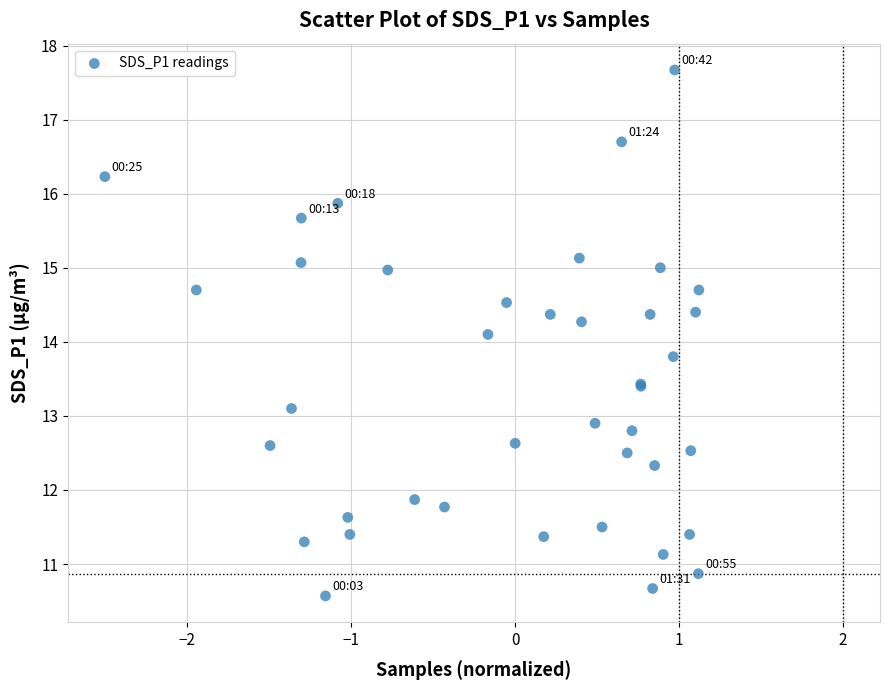

What Y value in the scatter plot is closest to 14?

14.1